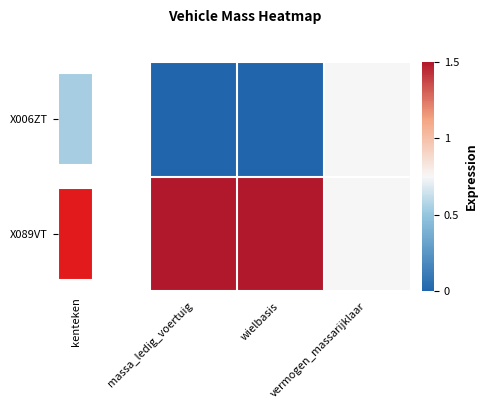

Is it true that X006ZT equals 0.3 at massa_ledig_voertuig?

False